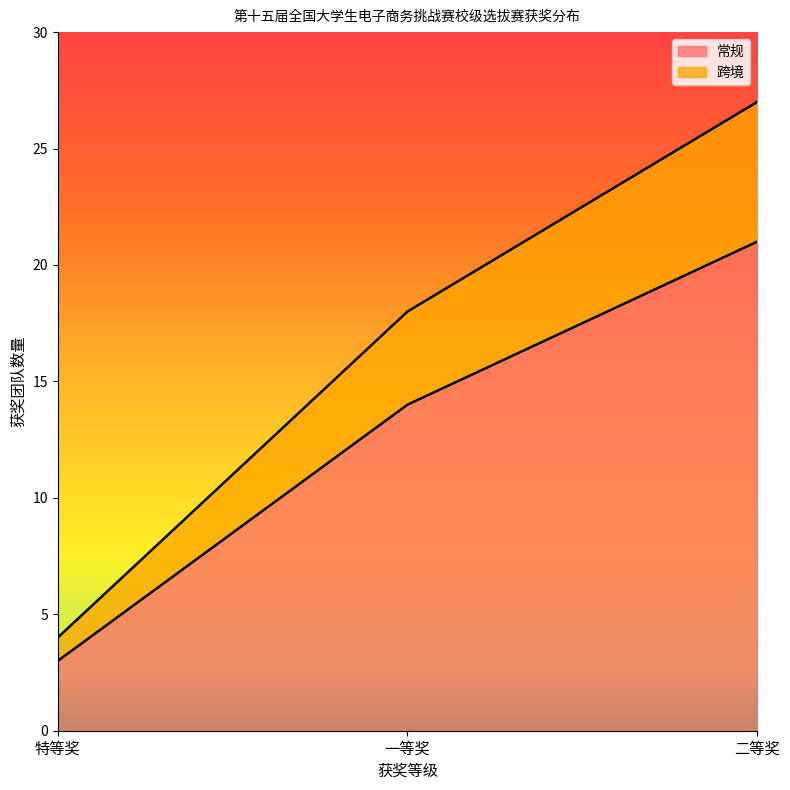

Does the chart have visible grid lines?

No